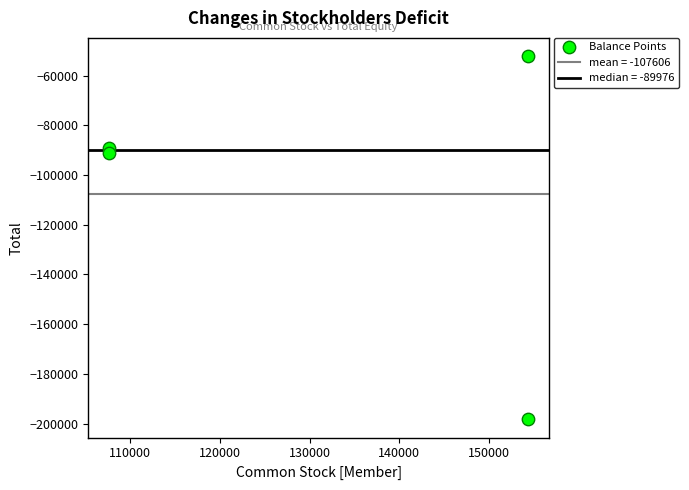

What Y value in the scatter plot is closest to -125235?

-90982